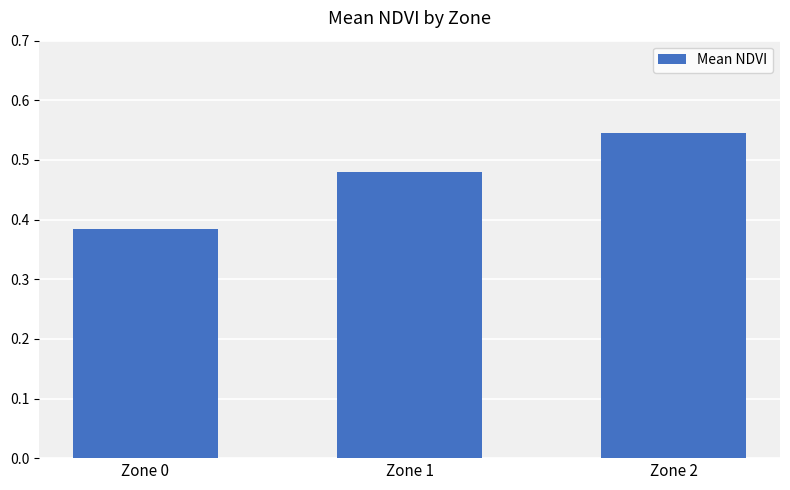

What is the sum of all values?

1.4